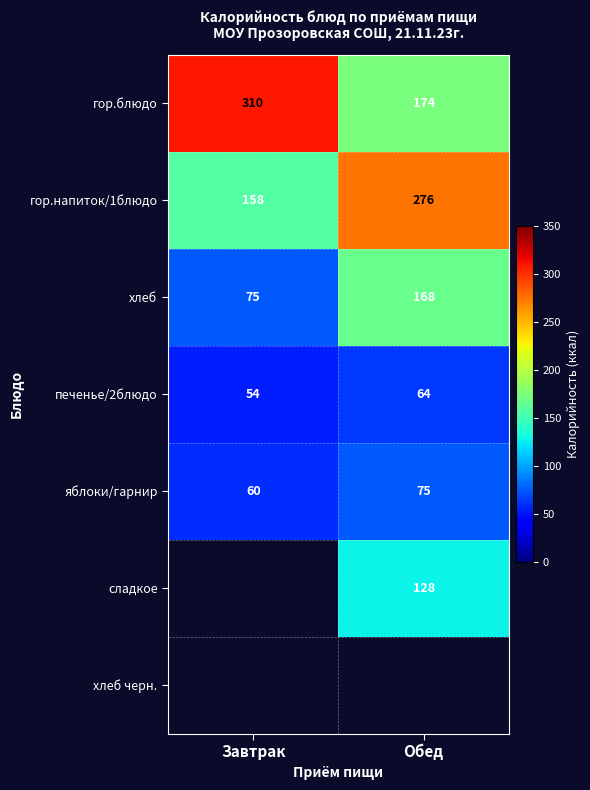

Is it true that гор.напиток/1блюдо equals 40.8 at Завтрак?

False